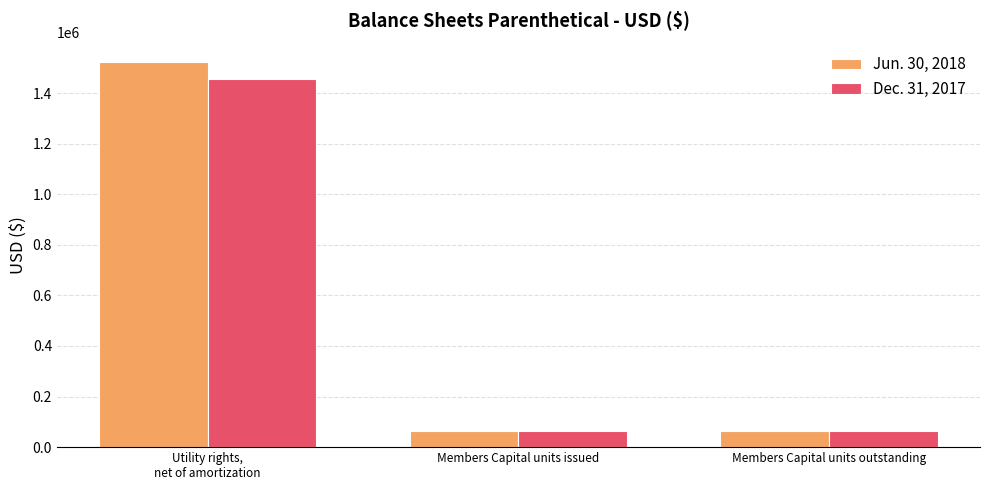

What is the label of the 2nd bar from the right?

Members Capital units issued